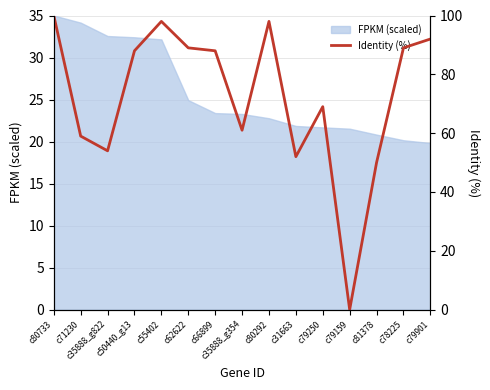

True or false: the data has more than 1 interior local peaks.

True